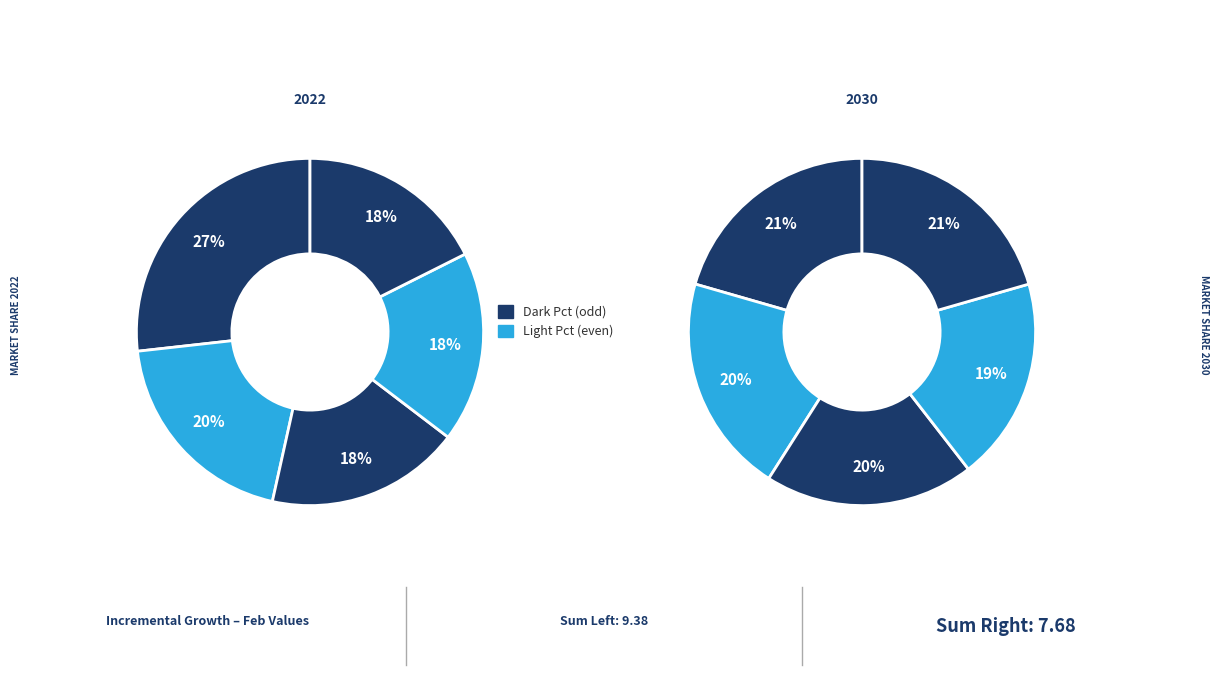

To the nearest percent, what is the average slice percentage?

10%